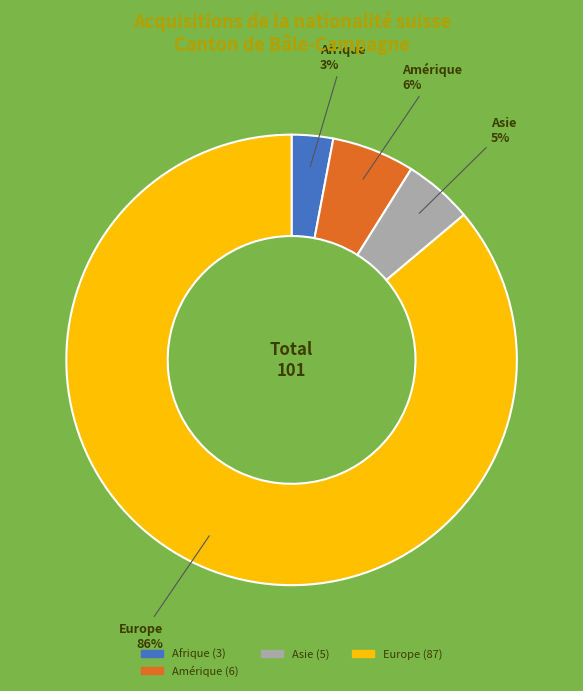

Does any single category account for the majority?

Yes